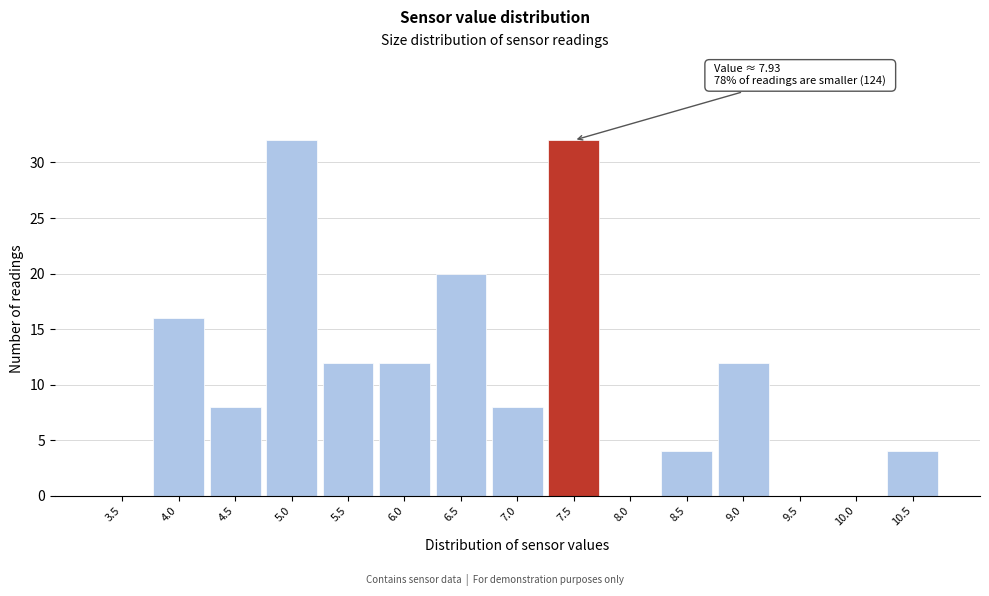

Reading left to right, extract all data points from this chart.

3.5=0	4.0=16	4.5=8	5.0=32	5.5=12	6.0=12	6.5=20	7.0=8	7.5=32	8.0=0	8.5=4	9.0=12	9.5=0	10.0=0	10.5=4